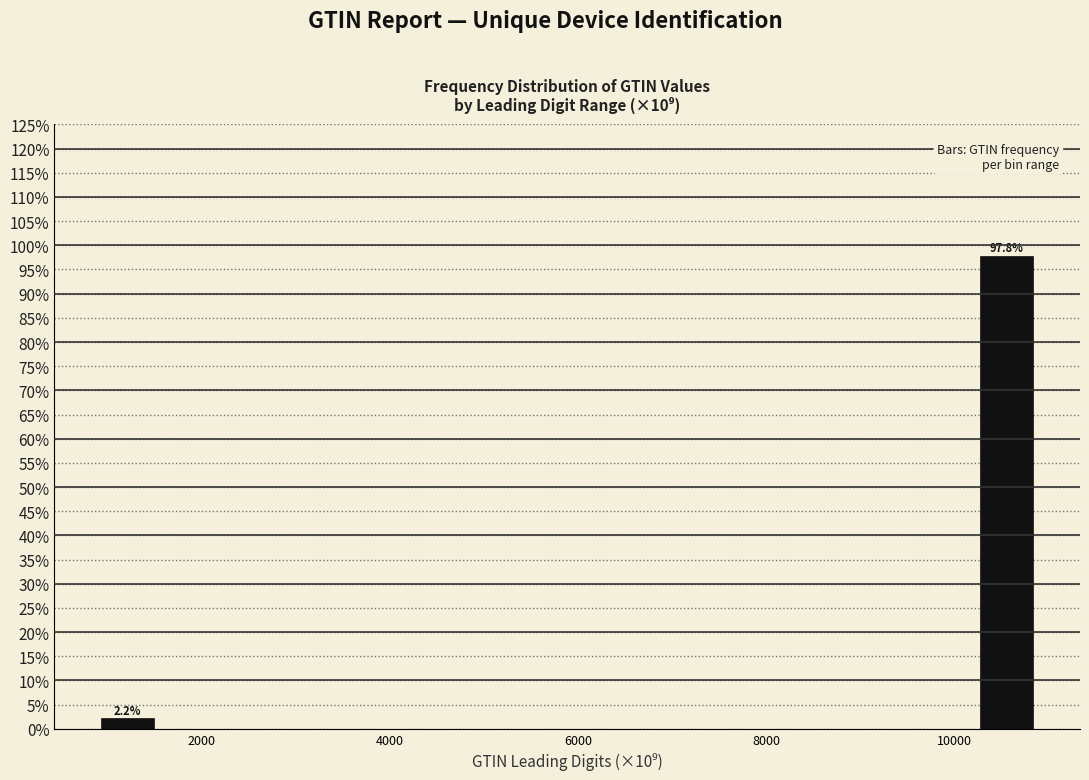

Around what value on the x-axis is the tallest bar? Give the approximate position of its centre, as read against the axis.

10600